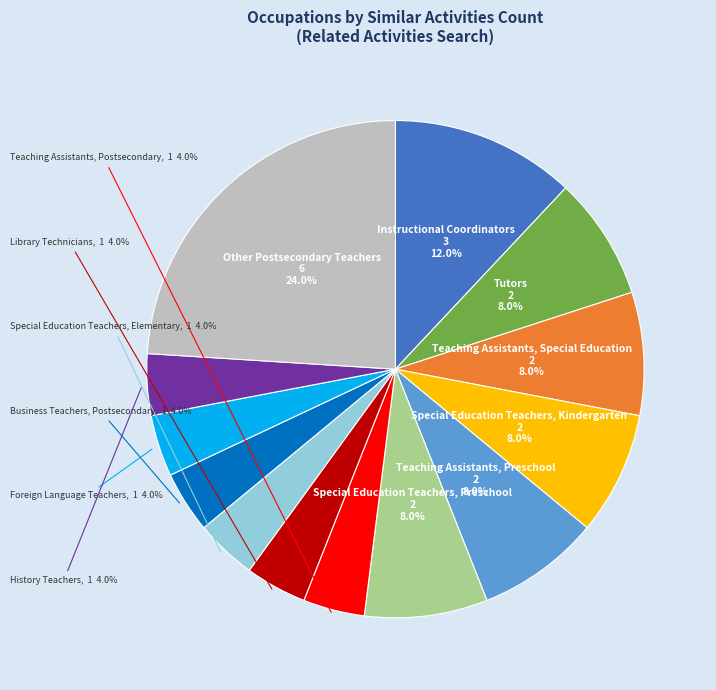

Does any single category account for the majority?

No